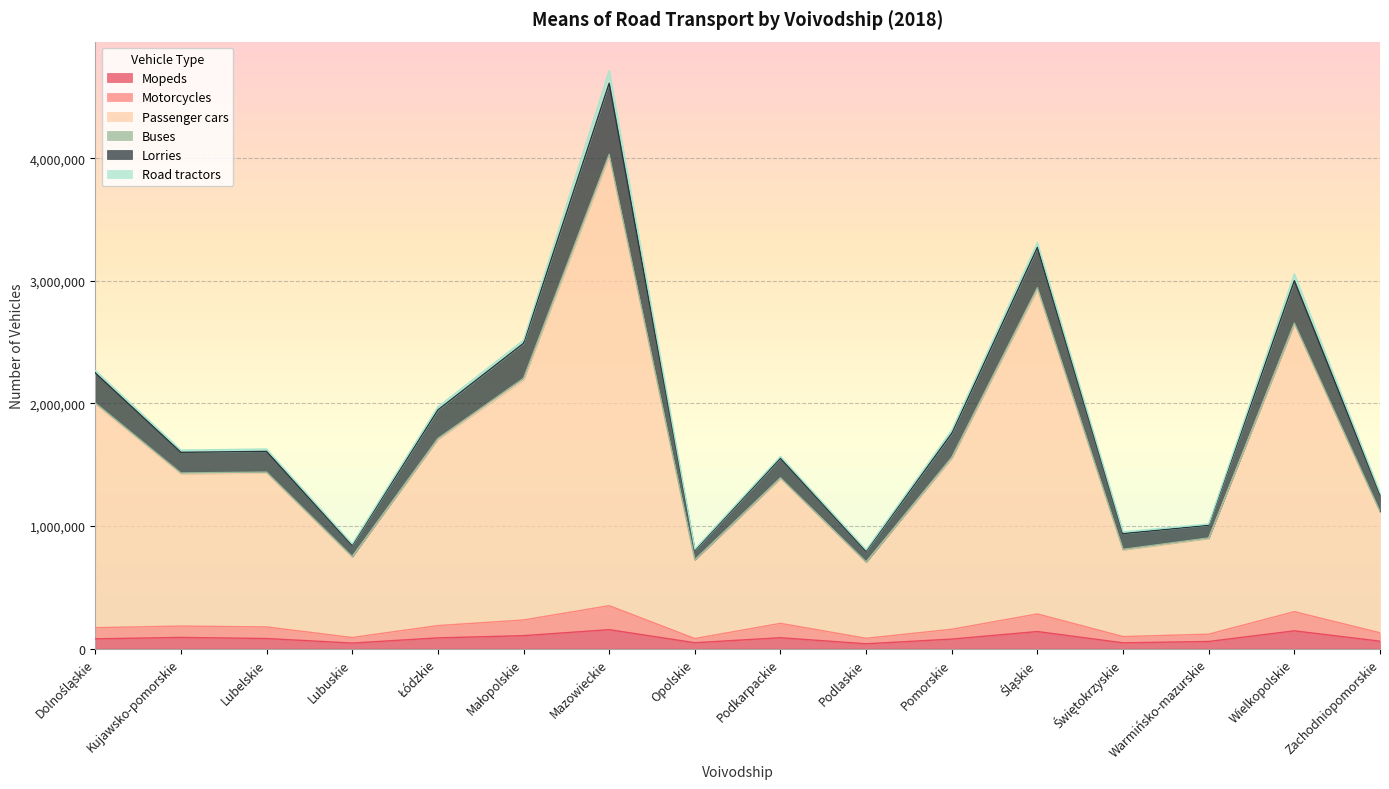

What is the maximum value for Mopeds?

154691